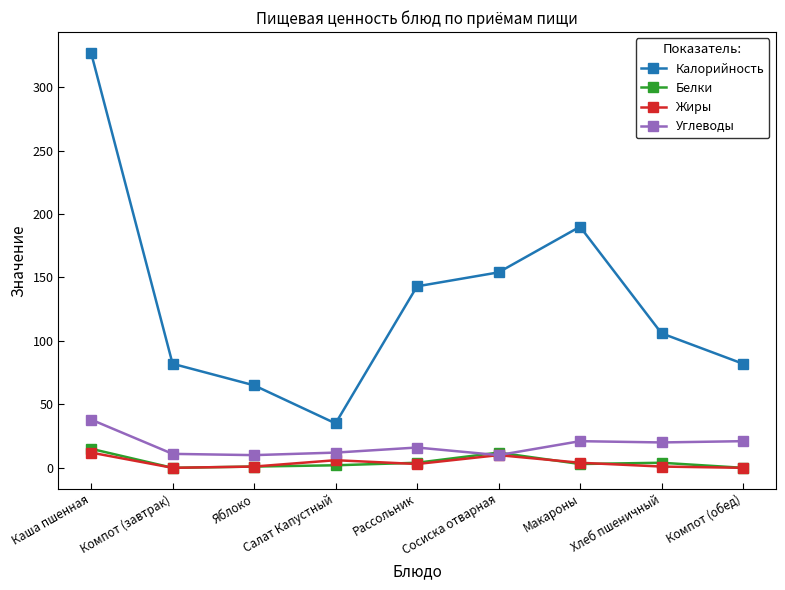

In Белки, how many points are lower than both neighbors (excluding endpoints)?

2